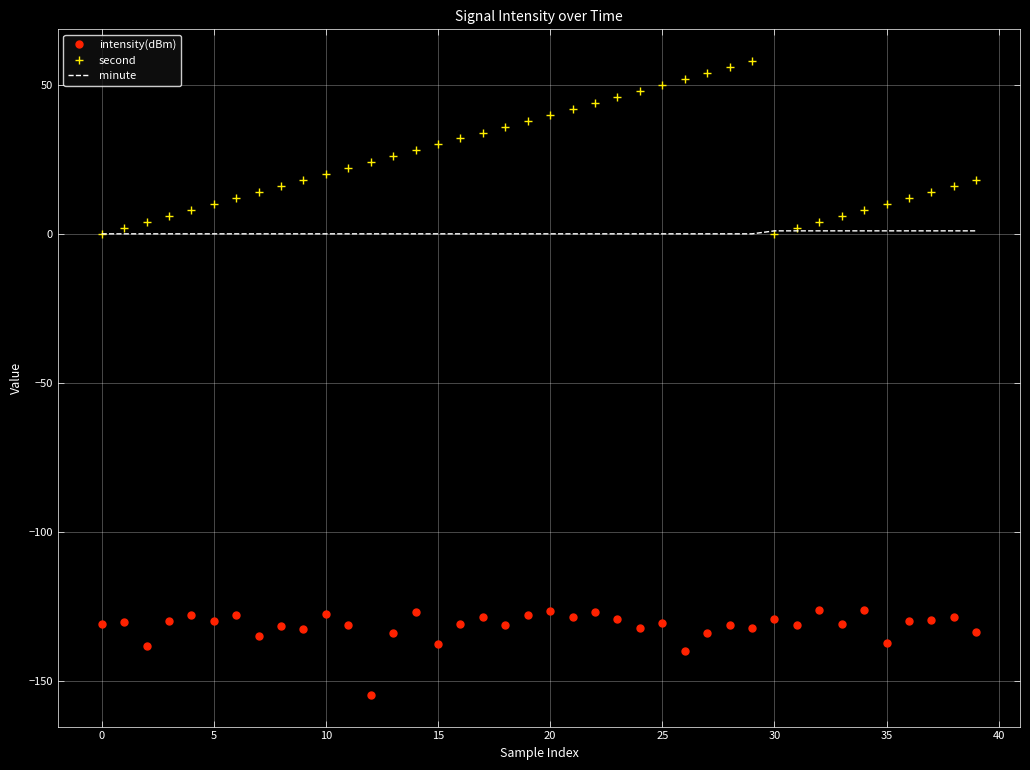

What is the greatest value displayed?

58.0